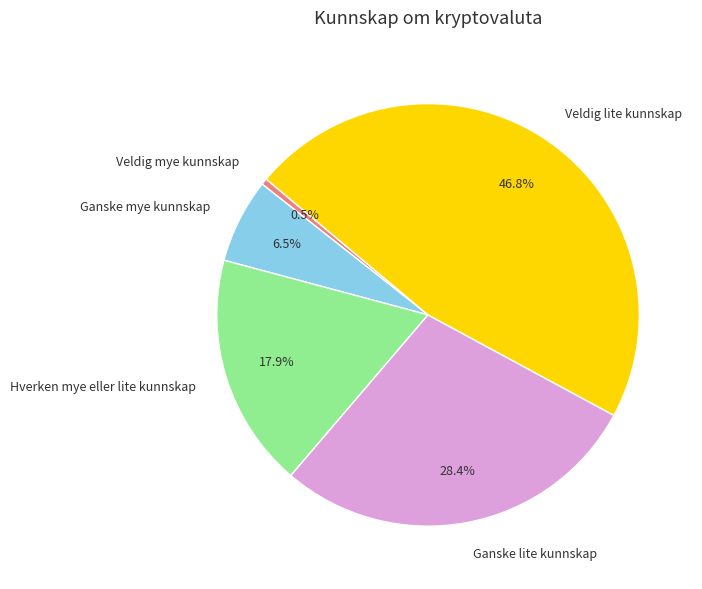

Rank the categories by value from highest to lowest.

Veldig lite kunnskap, Ganske lite kunnskap, Hverken mye eller lite kunnskap, Ganske mye kunnskap, Veldig mye kunnskap